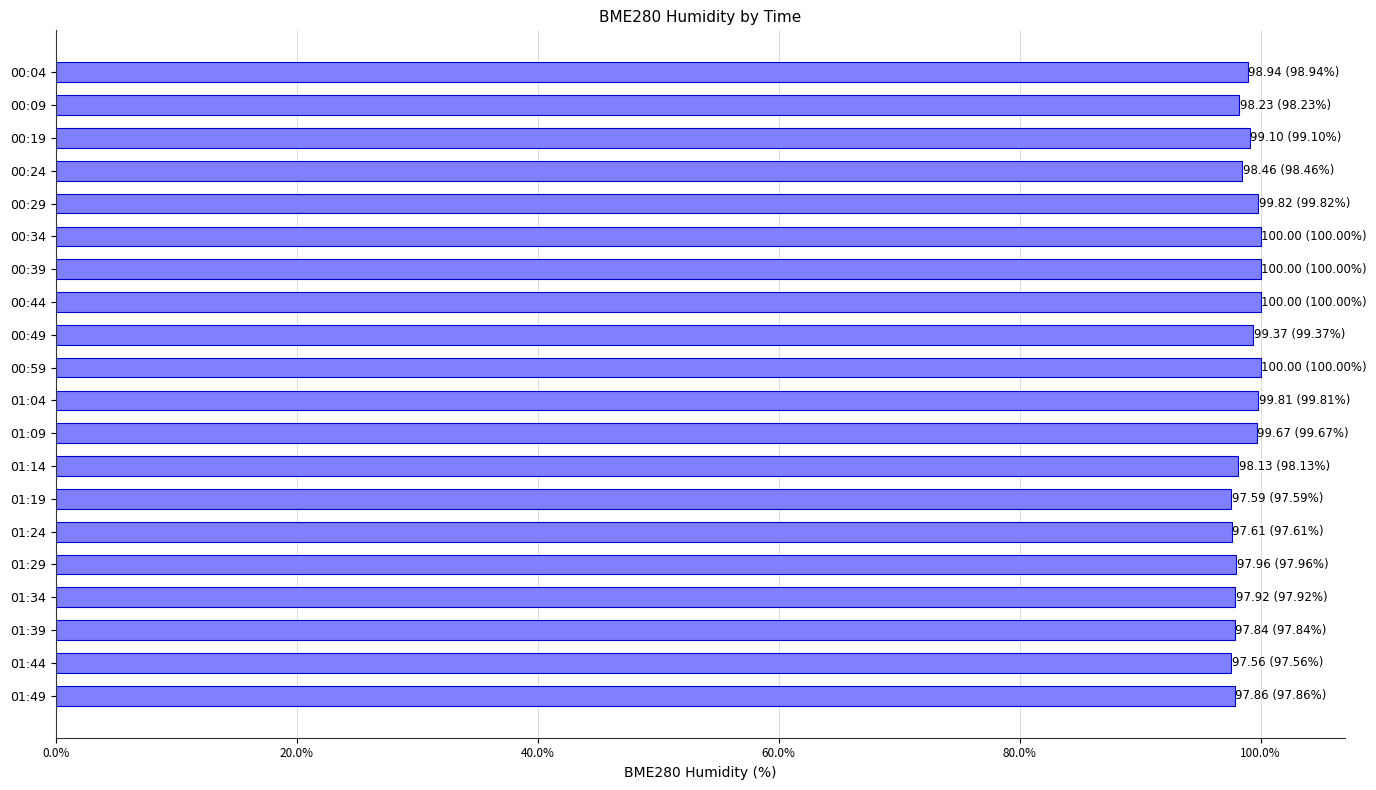

What position from the bottom is 01:04?

10